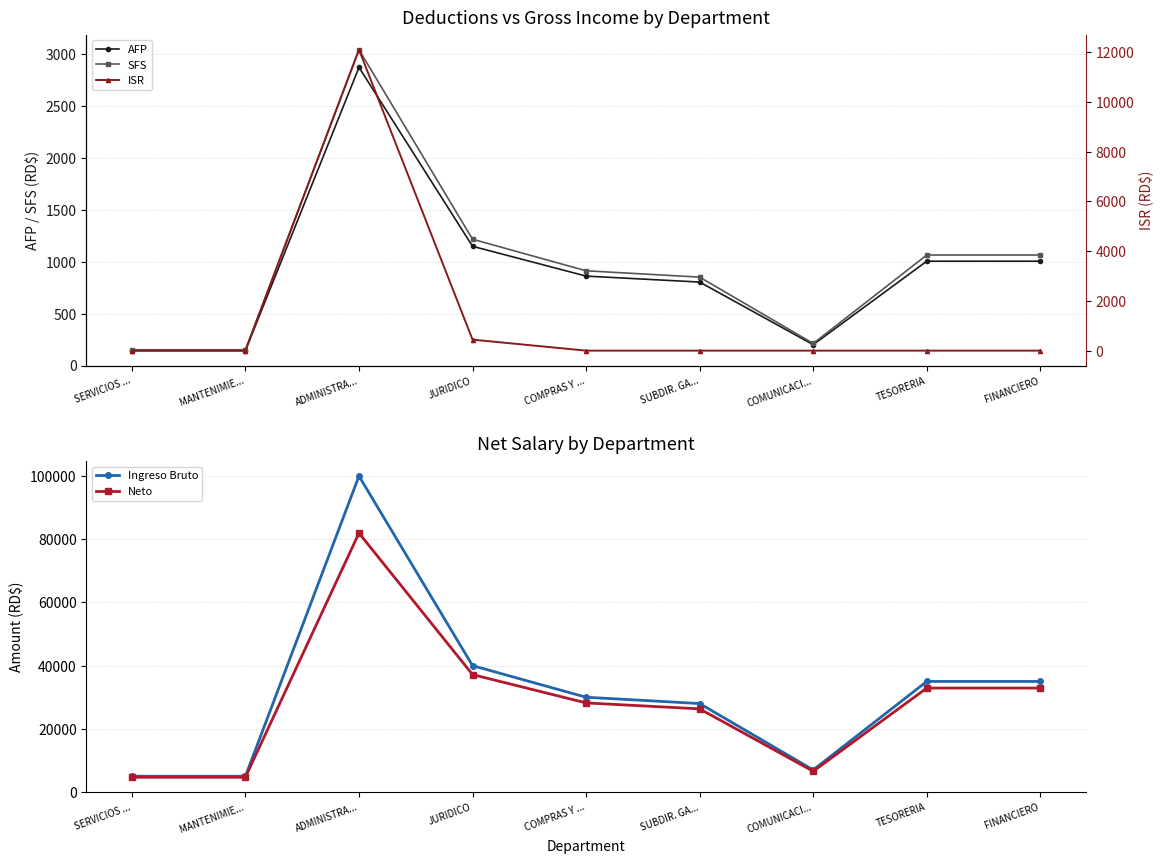

Rank the series by their maximum value, from lowest to highest.

AFP, SFS, ISR, Neto, Ingreso Bruto